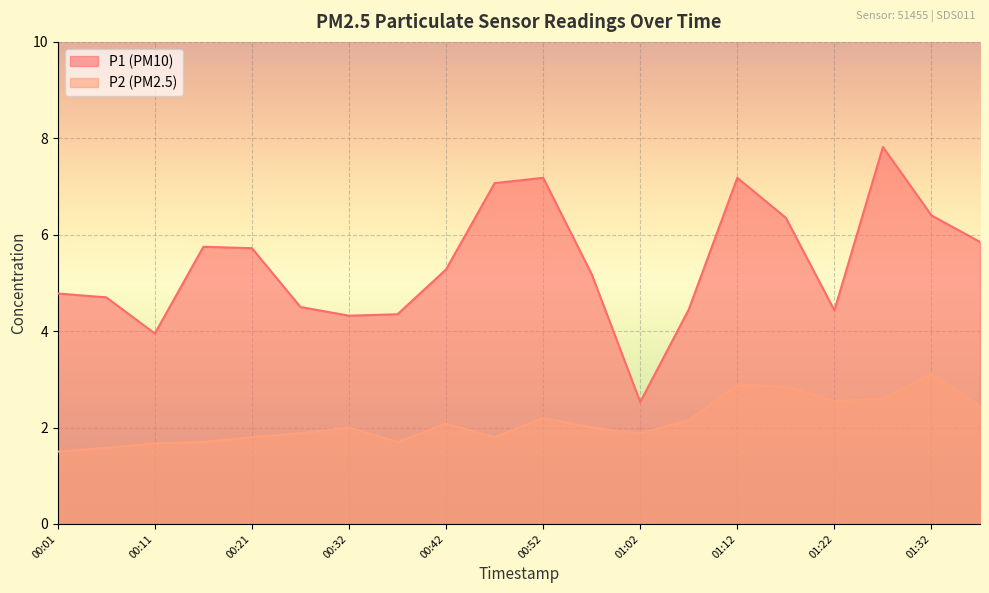

List the series in order of their peak value, lowest first.

P2 (PM2.5), P1 (PM10)